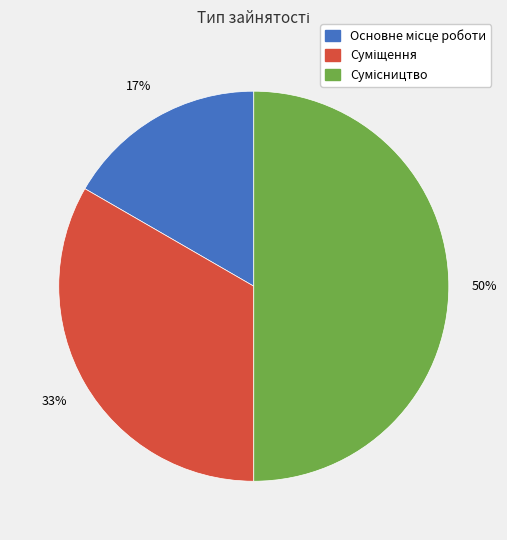

To the nearest percent, what is the average slice percentage?

33%